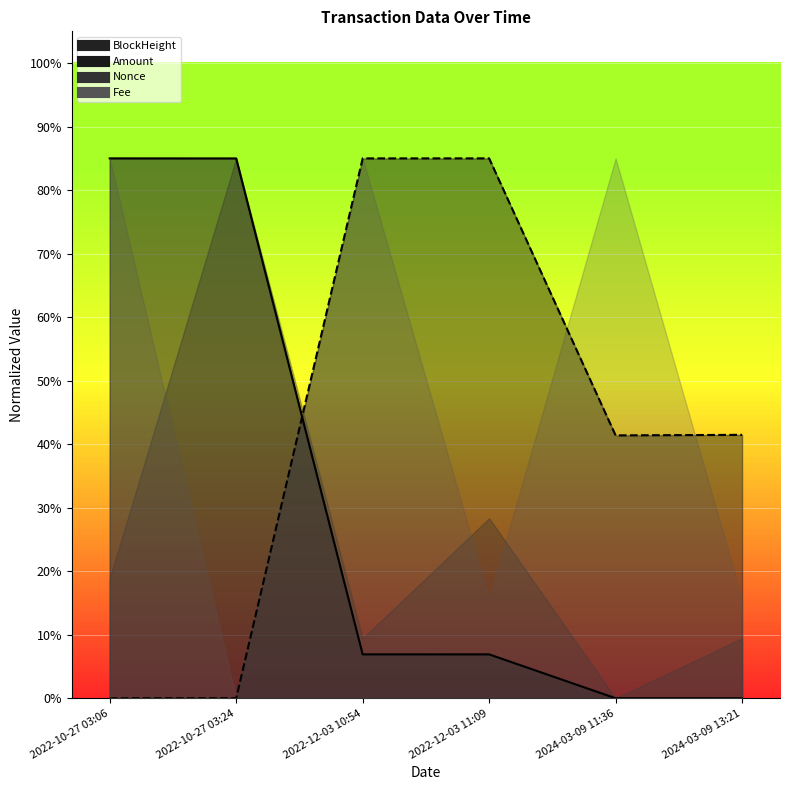

Which series has the widest spread of values?

Amount